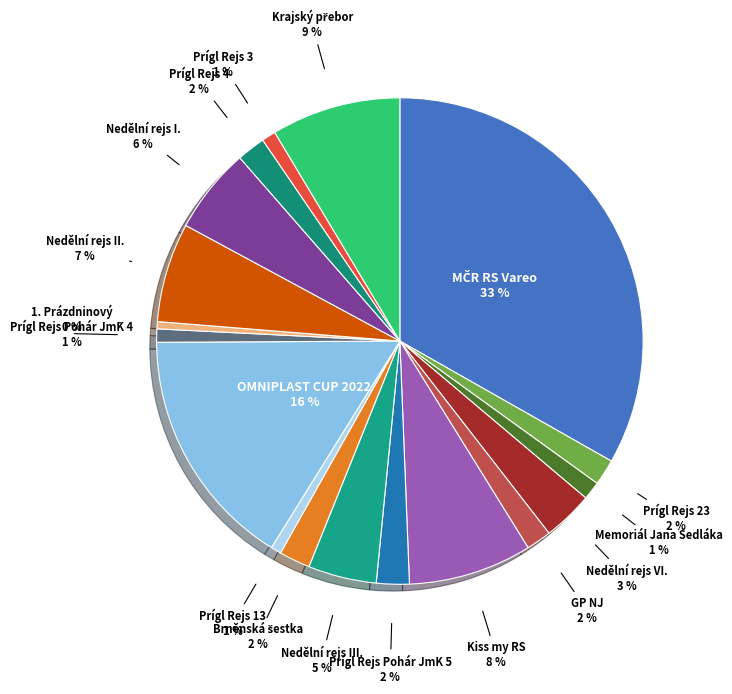

Is there any slice that represents more than half of the pie?

No